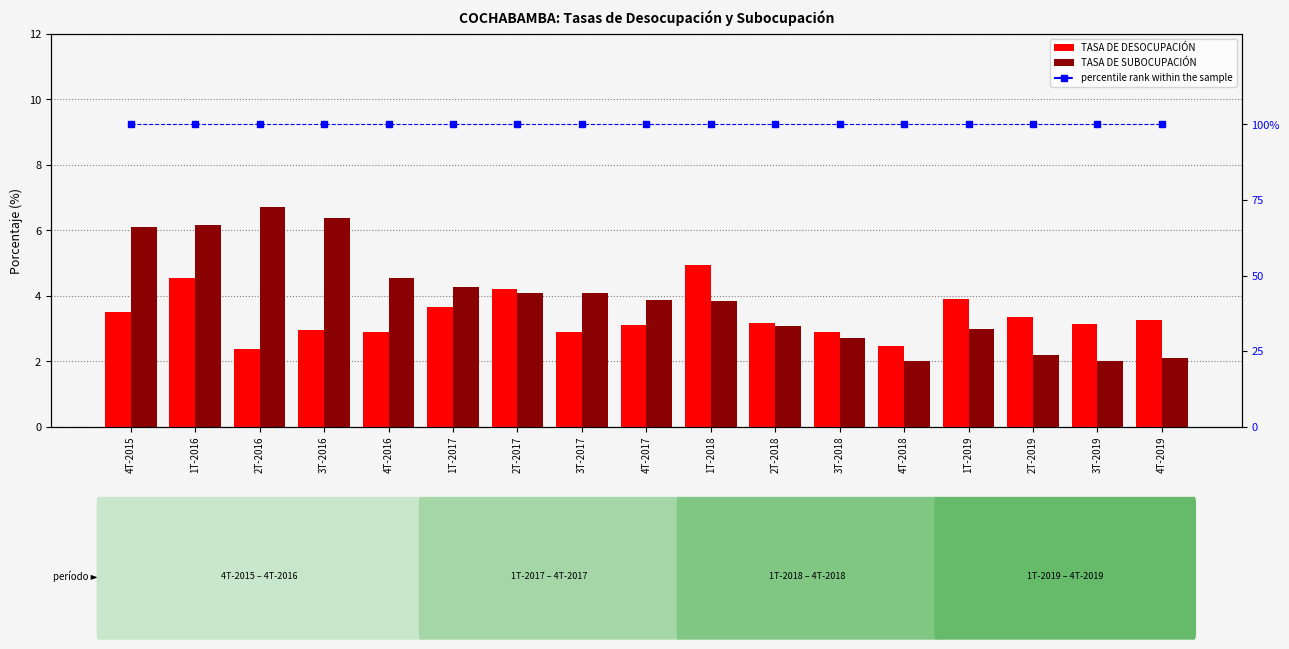

What is the label of the 17th bar from the left?

4T-2019